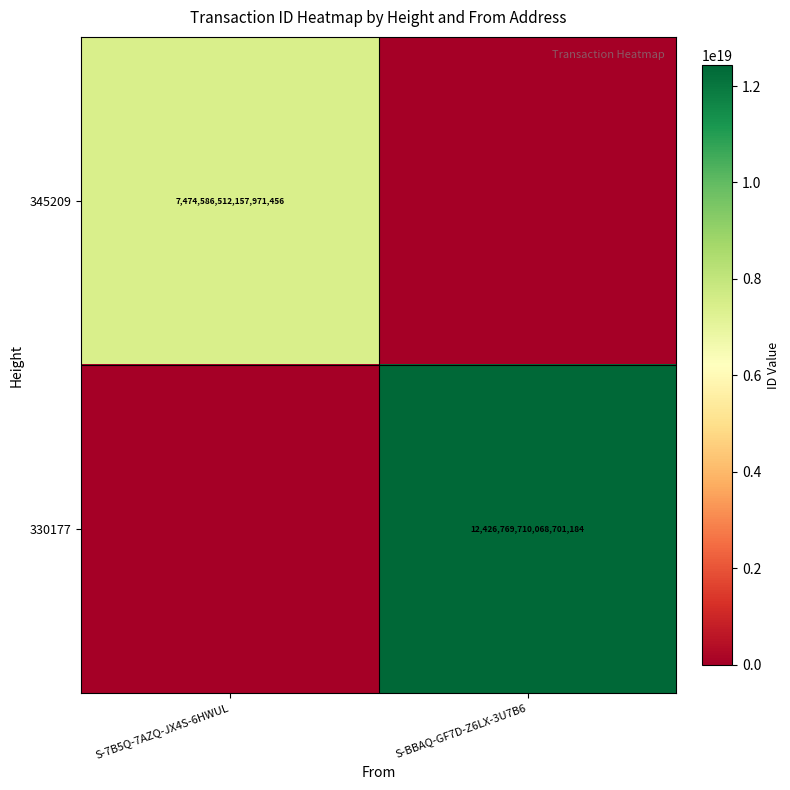

The 330177 series shows 6387849988566134784 at S-BBAQ-GF7D-Z6LX-3U7B6. True or false?

False